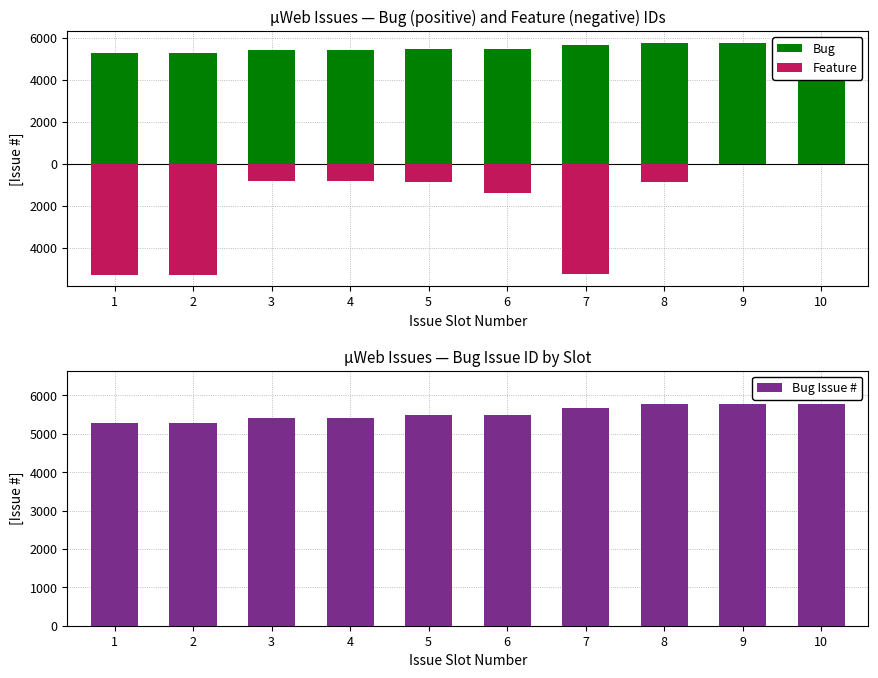

The value of Feature at 3 is -1065. True or false?

False